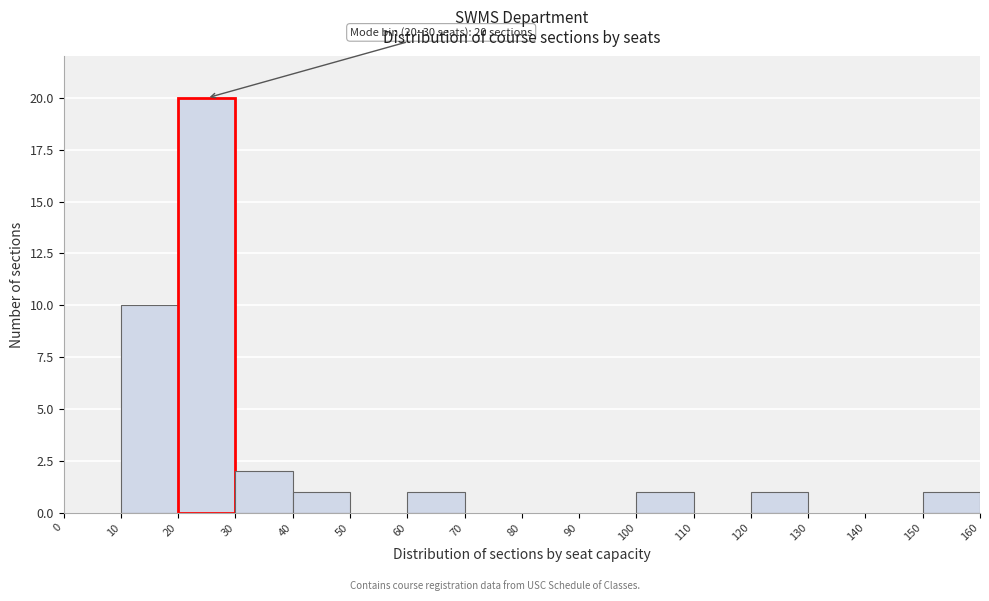

Over which range of the x-axis is the bar tallest?

20 to 30